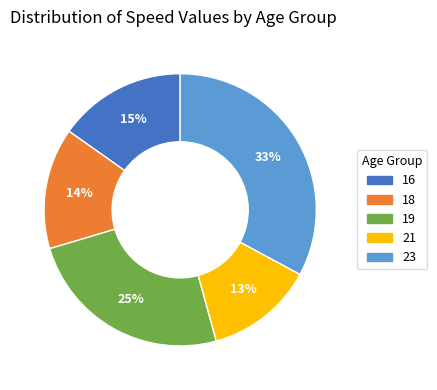

Is there any slice that represents more than half of the pie?

No